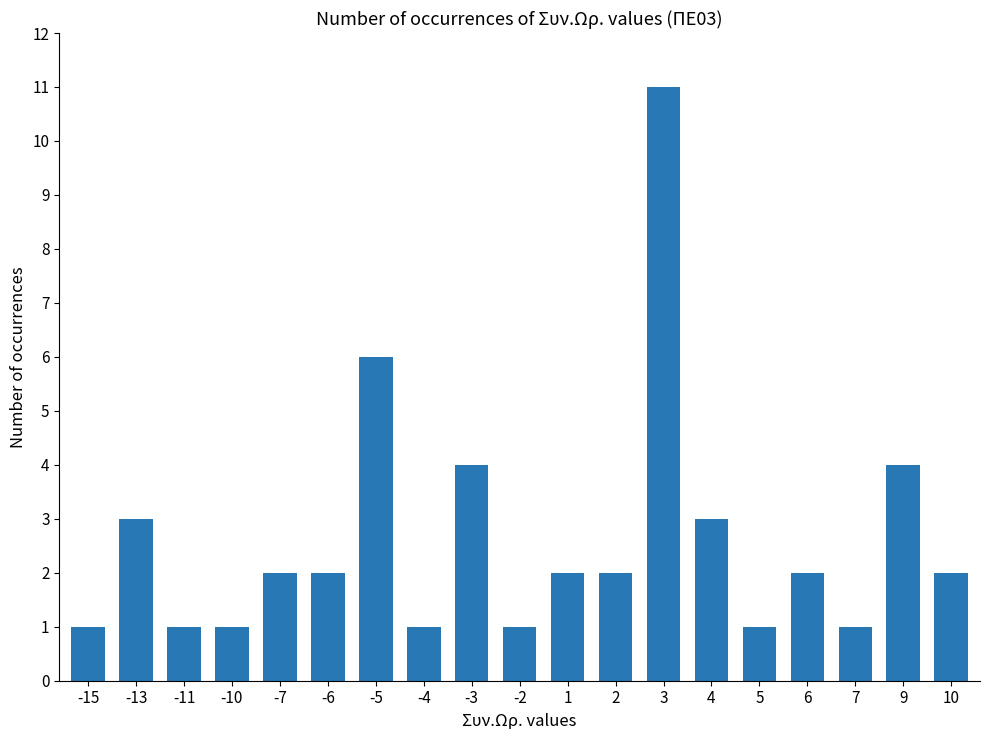

Count the values in the range 1 to 3.

15